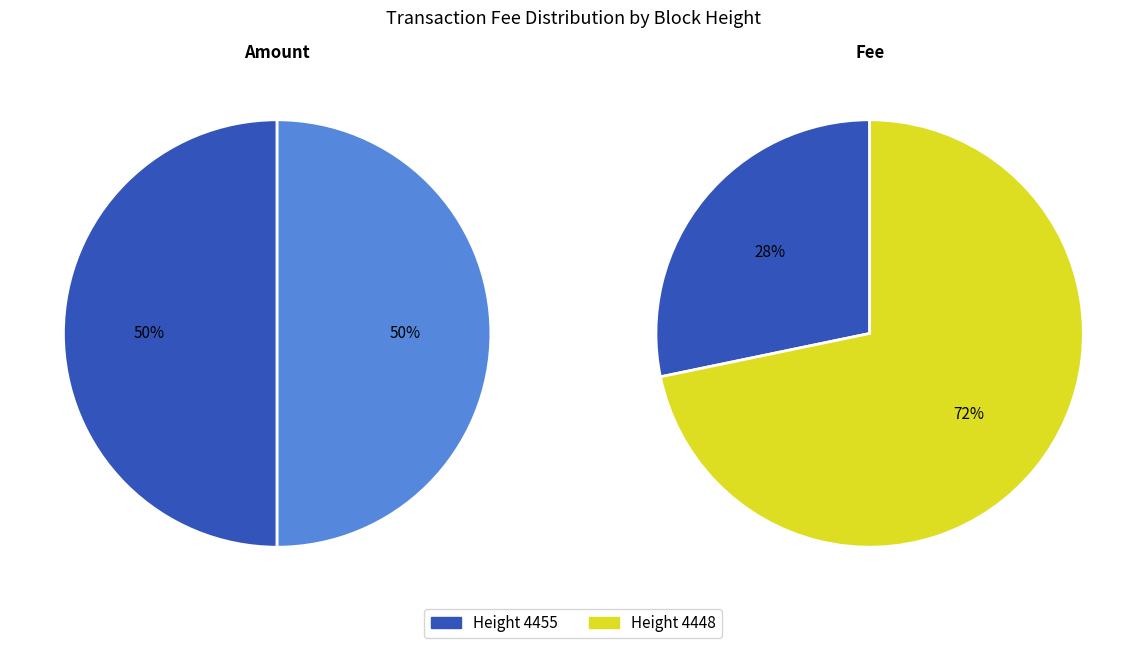

Do 4448 and 4455 together represent more than half of the pie?

Yes